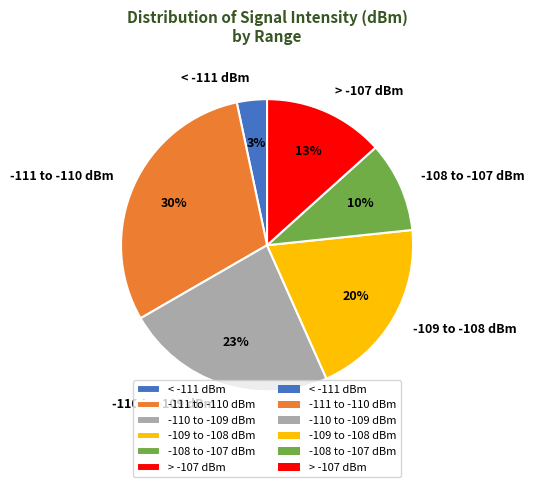

Which category has the biggest portion of the pie?

-111 to -110 dBm